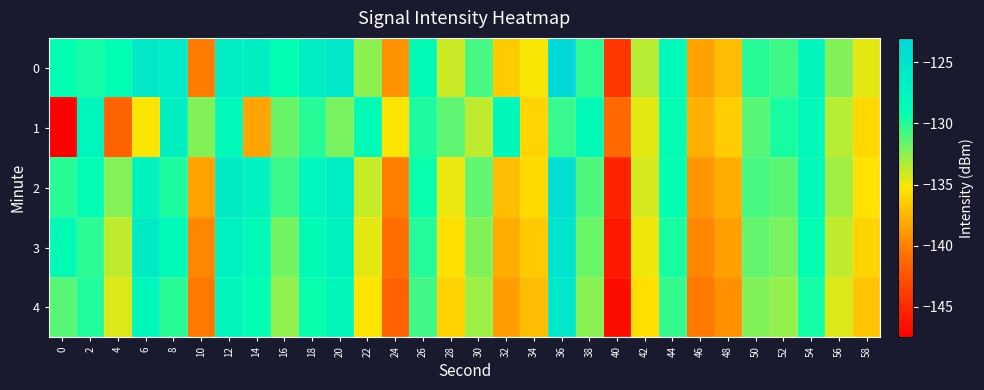

At which category is the sum across all series the highest?

36